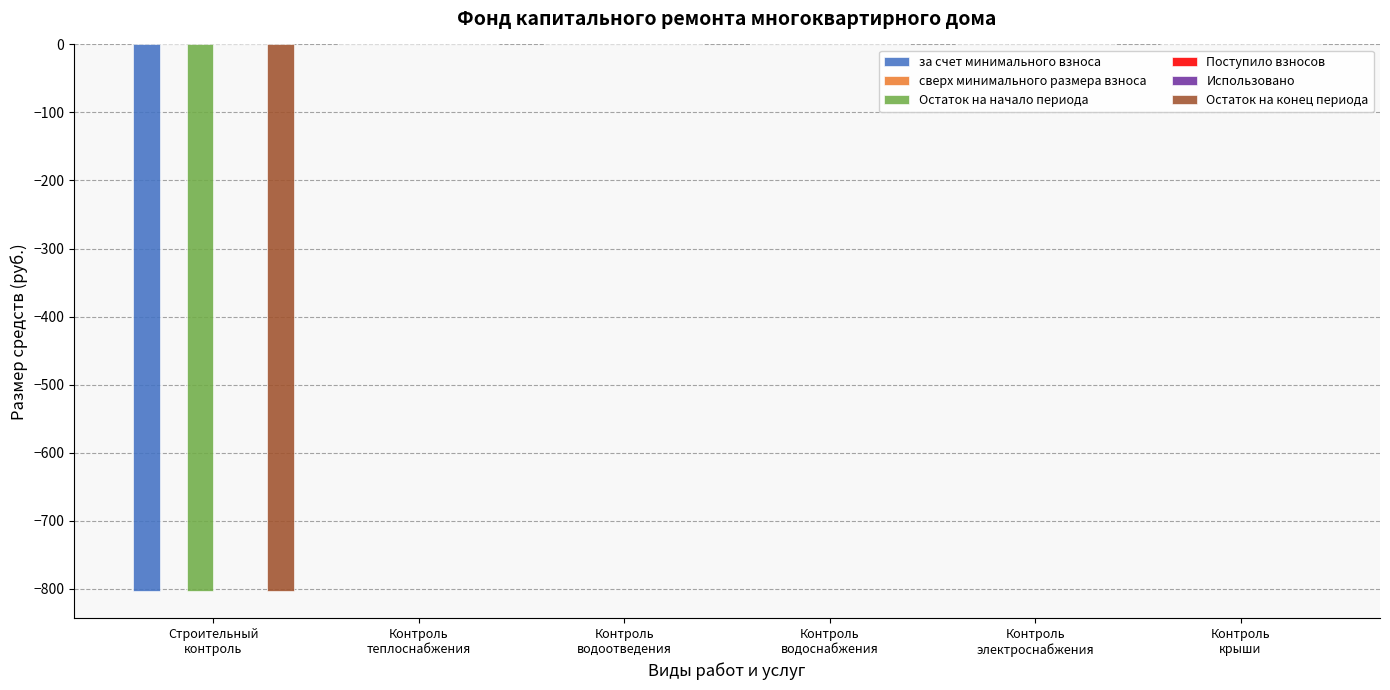

What are all the series names shown in the legend?

за счет минимального взноса, сверх минимального размера взноса, Остаток на начало периода, Поступило взносов, Использовано, Остаток на конец периода